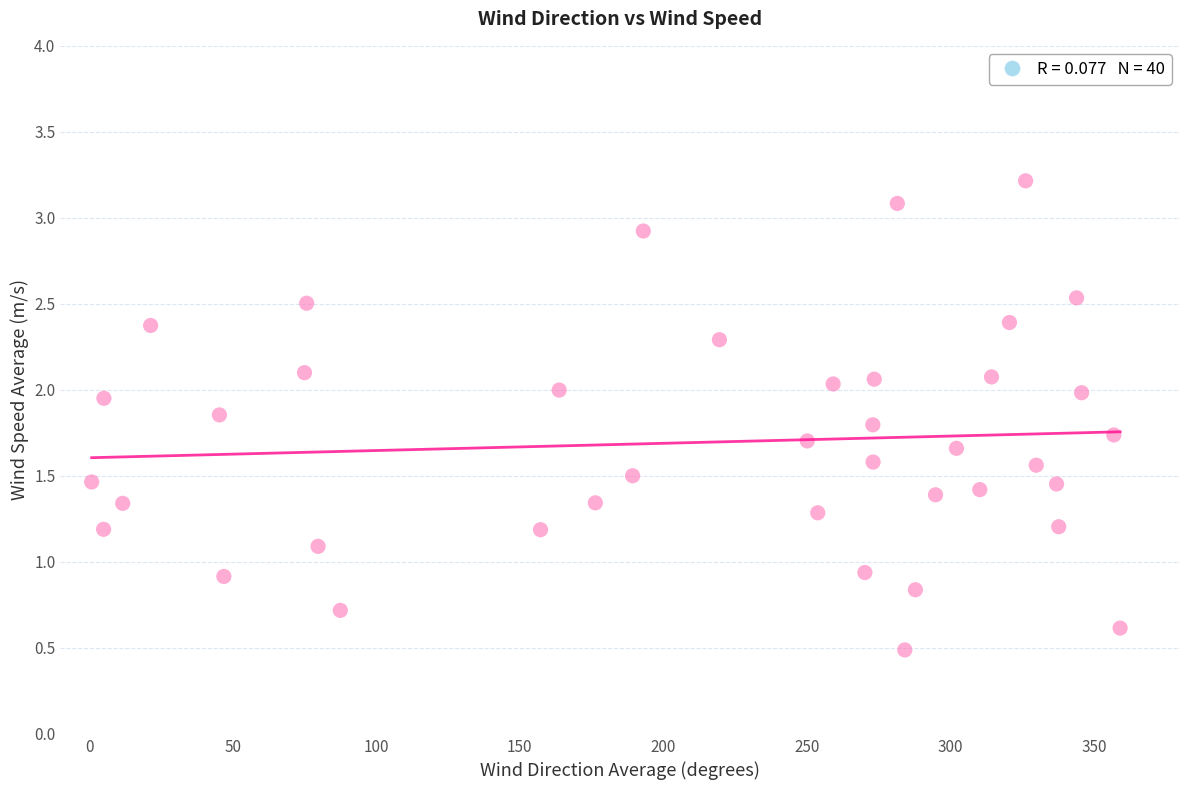

What is the range of Y values (max minus min)?

2.7